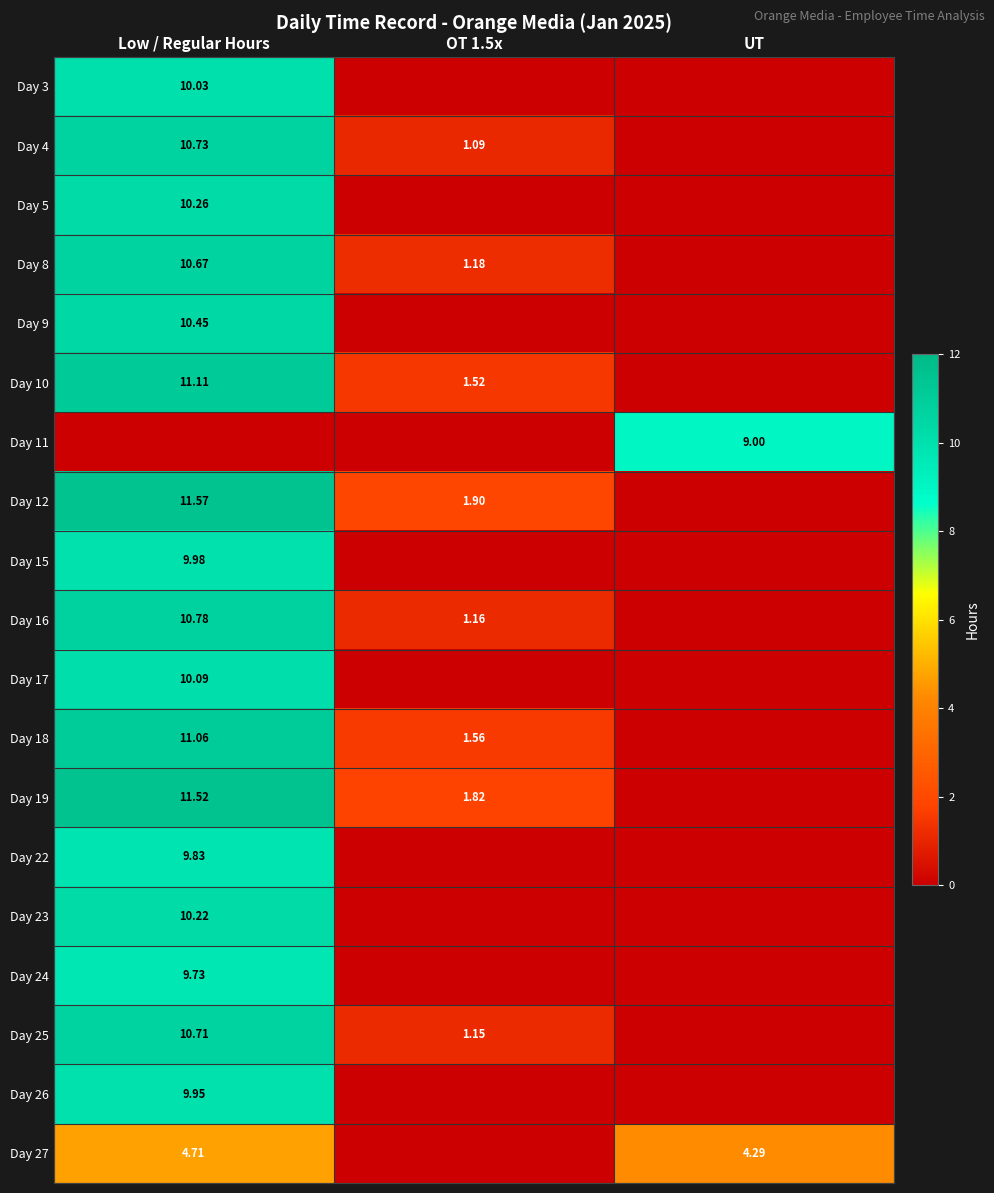

Rank the series by their maximum value, from lowest to highest.

Day 27, Day 11, Day 24, Day 22, Day 26, Day 15, Day 3, Day 17, Day 23, Day 5, Day 9, Day 8, Day 25, Day 4, Day 16, Day 18, Day 10, Day 19, Day 12